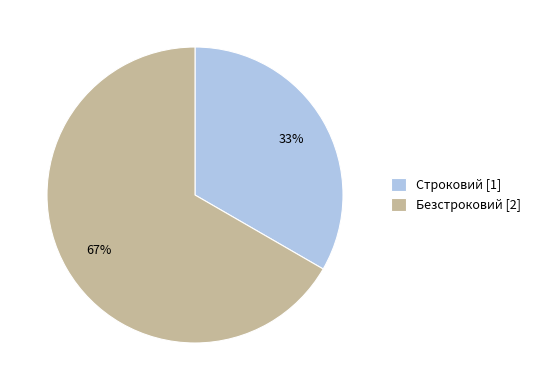

Combined, do Строковий [1] and Безстроковий [2] account for over 50%?

Yes